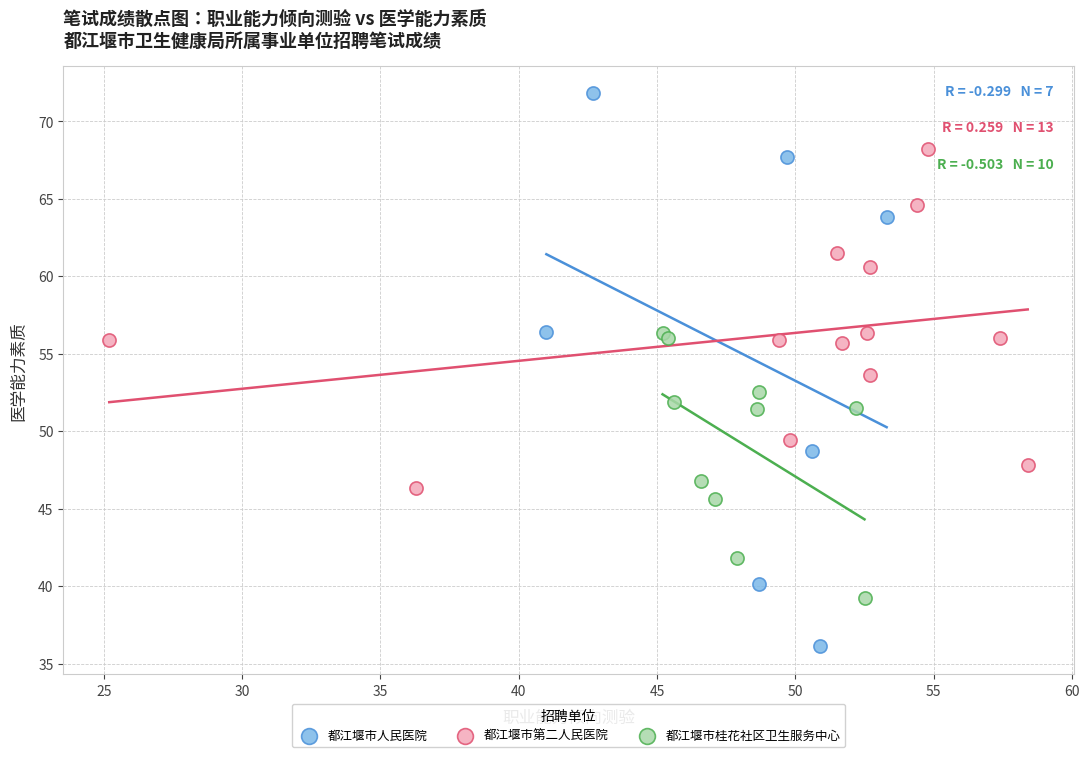

Which series has the widest spread of Y values?

都江堰市人民医院